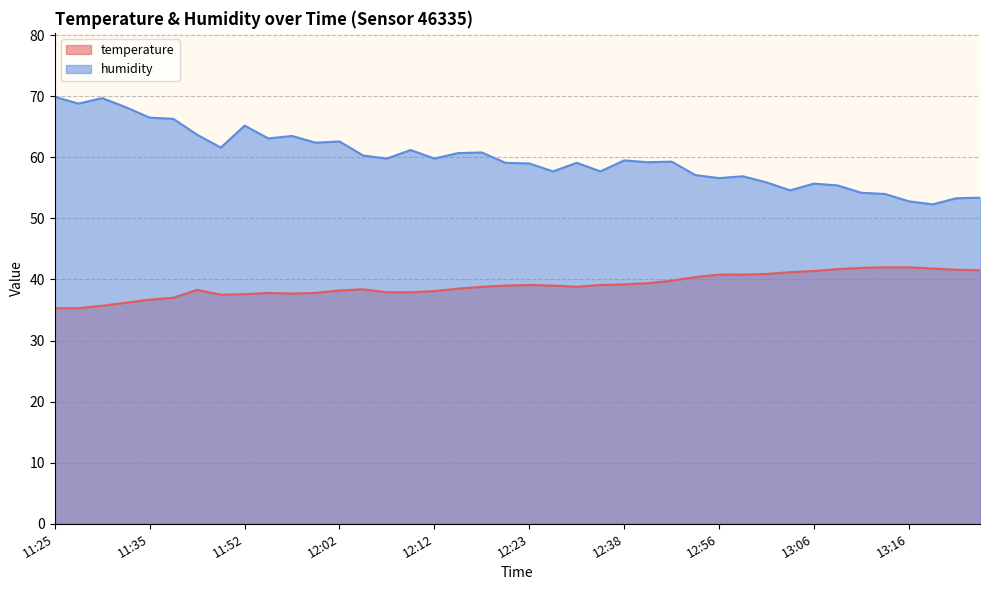

What is the sum of all temperature values?

1562.1